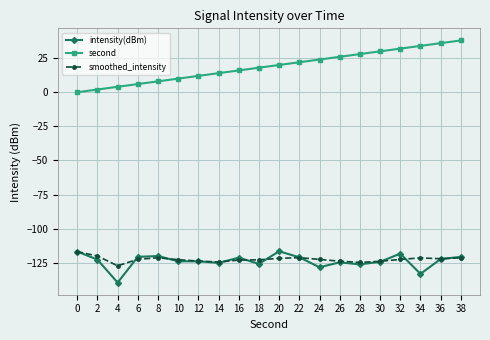

Which series changed the most between 2 and 26?

second